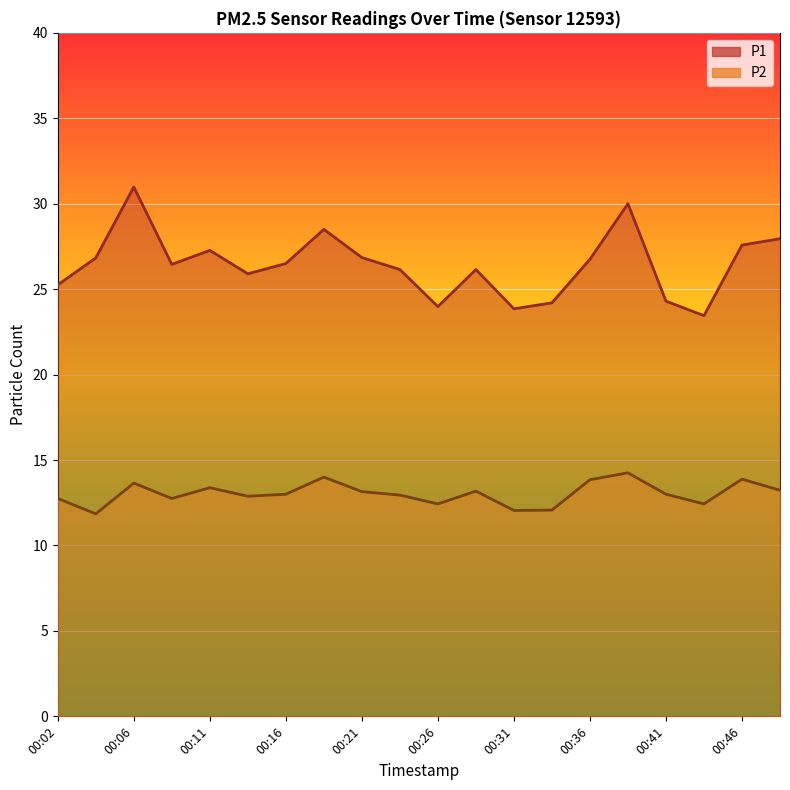

What is the smallest value displayed?

11.8